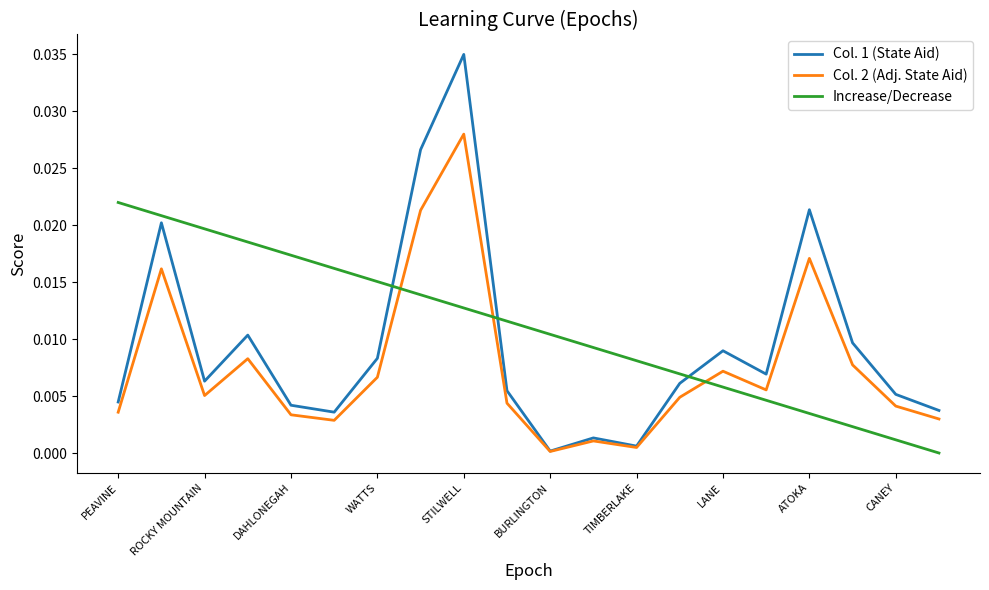

Rank the series by their average value, from lowest to highest.

Col. 2 (Adj. State Aid), Col. 1 (State Aid), Increase/Decrease